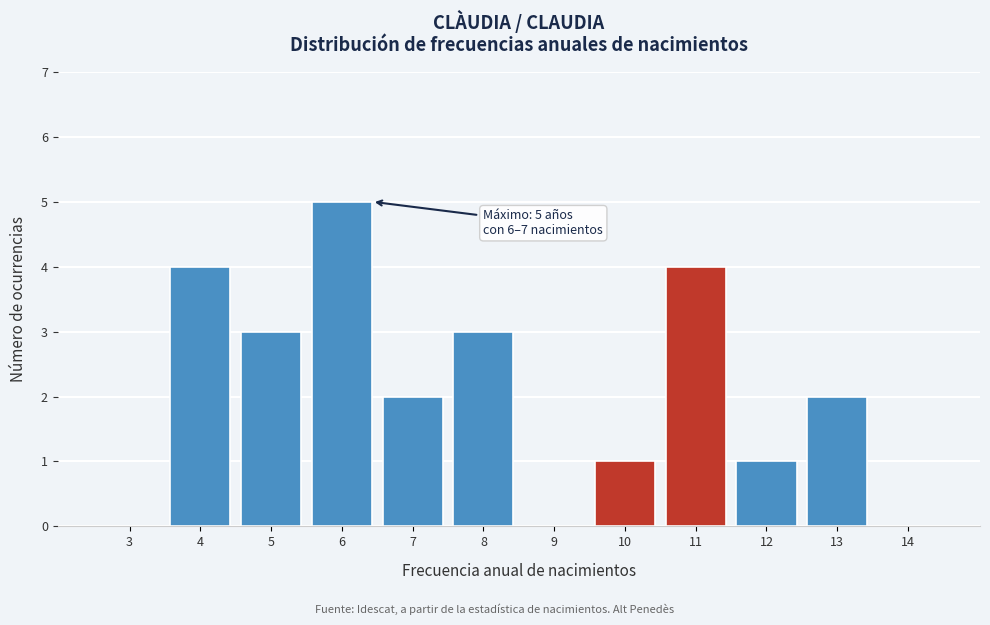

Reading right to left, what are all the values shown in this chart?

14=0	13=2	12=1	11=4	10=1	9=0	8=3	7=2	6=5	5=3	4=4	3=0